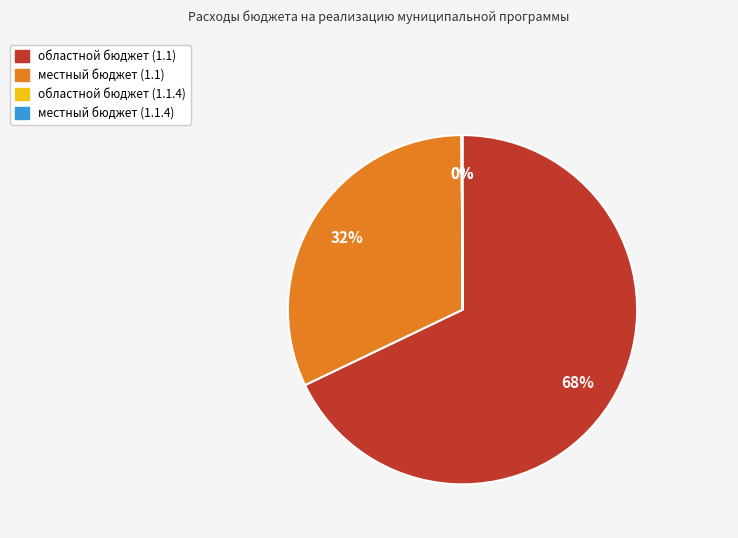

To the nearest percent, what is the difference between the largest and smallest slice percentages?

68%